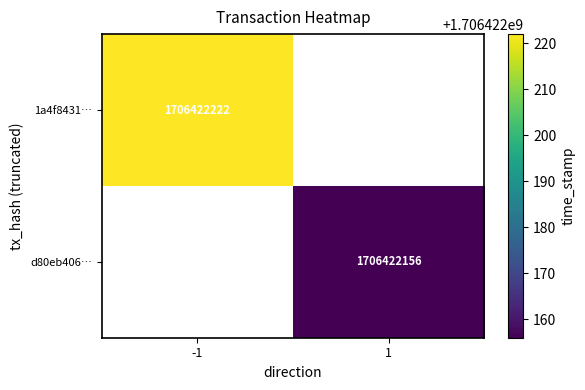

Is the value of 1a4f8431eaee1ca4d6deada87274871b880560e at time_stamp greater than the value of d80eb406d05b257e1607af2fe09017e0209a9f6 at direction?

Yes